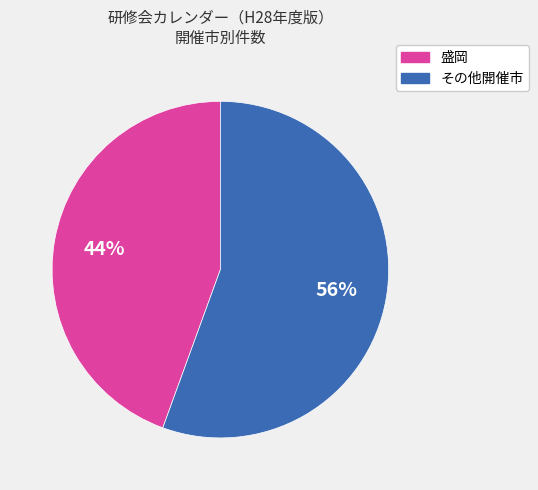

Is it true that その他開催市 is 69% of the pie?

False